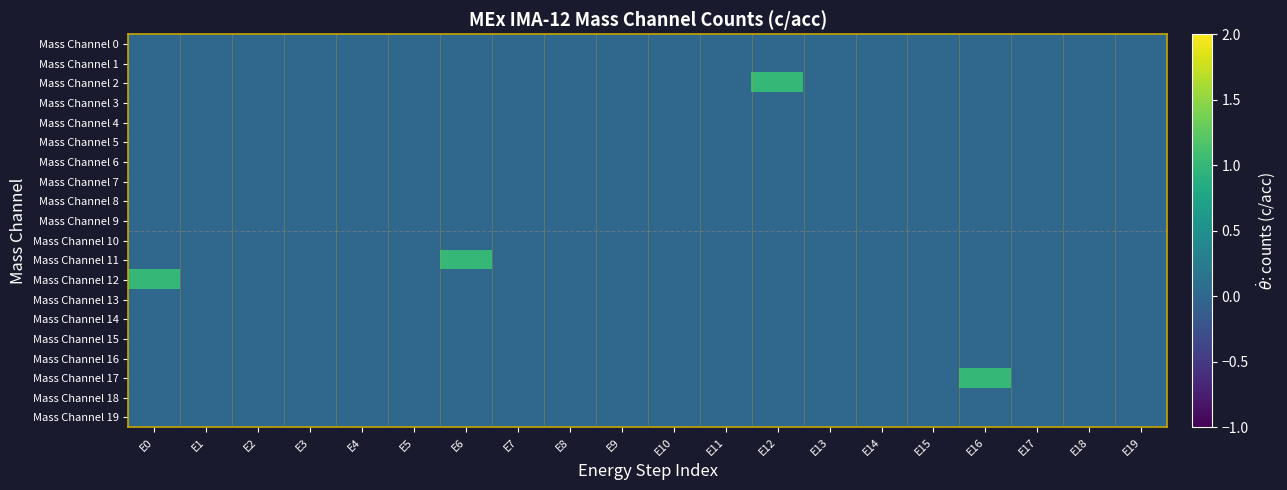

Reading left to right, list all the values displayed in this chart.

Mass Channel 0: E0=0	E1=0	E2=0	E3=0	E4=0	E5=0	E6=0	E7=0	E8=0	E9=0	E10=0	E11=0	E12=0	E13=0	E14=0	E15=0	E16=0	E17=0	E18=0	E19=0
Mass Channel 1: E0=0	E1=0	E2=0	E3=0	E4=0	E5=0	E6=0	E7=0	E8=0	E9=0	E10=0	E11=0	E12=0	E13=0	E14=0	E15=0	E16=0	E17=0	E18=0	E19=0
Mass Channel 2: E0=0	E1=0	E2=0	E3=0	E4=0	E5=0	E6=0	E7=0	E8=0	E9=0	E10=0	E11=0	E12=1	E13=0	E14=0	E15=0	E16=0	E17=0	E18=0	E19=0
Mass Channel 3: E0=0	E1=0	E2=0	E3=0	E4=0	E5=0	E6=0	E7=0	E8=0	E9=0	E10=0	E11=0	E12=0	E13=0	E14=0	E15=0	E16=0	E17=0	E18=0	E19=0
Mass Channel 4: E0=0	E1=0	E2=0	E3=0	E4=0	E5=0	E6=0	E7=0	E8=0	E9=0	E10=0	E11=0	E12=0	E13=0	E14=0	E15=0	E16=0	E17=0	E18=0	E19=0
Mass Channel 5: E0=0	E1=0	E2=0	E3=0	E4=0	E5=0	E6=0	E7=0	E8=0	E9=0	E10=0	E11=0	E12=0	E13=0	E14=0	E15=0	E16=0	E17=0	E18=0	E19=0
Mass Channel 6: E0=0	E1=0	E2=0	E3=0	E4=0	E5=0	E6=0	E7=0	E8=0	E9=0	E10=0	E11=0	E12=0	E13=0	E14=0	E15=0	E16=0	E17=0	E18=0	E19=0
Mass Channel 7: E0=0	E1=0	E2=0	E3=0	E4=0	E5=0	E6=0	E7=0	E8=0	E9=0	E10=0	E11=0	E12=0	E13=0	E14=0	E15=0	E16=0	E17=0	E18=0	E19=0
Mass Channel 8: E0=0	E1=0	E2=0	E3=0	E4=0	E5=0	E6=0	E7=0	E8=0	E9=0	E10=0	E11=0	E12=0	E13=0	E14=0	E15=0	E16=0	E17=0	E18=0	E19=0
Mass Channel 9: E0=0	E1=0	E2=0	E3=0	E4=0	E5=0	E6=0	E7=0	E8=0	E9=0	E10=0	E11=0	E12=0	E13=0	E14=0	E15=0	E16=0	E17=0	E18=0	E19=0
Mass Channel 10: E0=0	E1=0	E2=0	E3=0	E4=0	E5=0	E6=0	E7=0	E8=0	E9=0	E10=0	E11=0	E12=0	E13=0	E14=0	E15=0	E16=0	E17=0	E18=0	E19=0
Mass Channel 11: E0=0	E1=0	E2=0	E3=0	E4=0	E5=0	E6=1	E7=0	E8=0	E9=0	E10=0	E11=0	E12=0	E13=0	E14=0	E15=0	E16=0	E17=0	E18=0	E19=0
Mass Channel 12: E0=1	E1=0	E2=0	E3=0	E4=0	E5=0	E6=0	E7=0	E8=0	E9=0	E10=0	E11=0	E12=0	E13=0	E14=0	E15=0	E16=0	E17=0	E18=0	E19=0
Mass Channel 13: E0=0	E1=0	E2=0	E3=0	E4=0	E5=0	E6=0	E7=0	E8=0	E9=0	E10=0	E11=0	E12=0	E13=0	E14=0	E15=0	E16=0	E17=0	E18=0	E19=0
Mass Channel 14: E0=0	E1=0	E2=0	E3=0	E4=0	E5=0	E6=0	E7=0	E8=0	E9=0	E10=0	E11=0	E12=0	E13=0	E14=0	E15=0	E16=0	E17=0	E18=0	E19=0
Mass Channel 15: E0=0	E1=0	E2=0	E3=0	E4=0	E5=0	E6=0	E7=0	E8=0	E9=0	E10=0	E11=0	E12=0	E13=0	E14=0	E15=0	E16=0	E17=0	E18=0	E19=0
Mass Channel 16: E0=0	E1=0	E2=0	E3=0	E4=0	E5=0	E6=0	E7=0	E8=0	E9=0	E10=0	E11=0	E12=0	E13=0	E14=0	E15=0	E16=0	E17=0	E18=0	E19=0
Mass Channel 17: E0=0	E1=0	E2=0	E3=0	E4=0	E5=0	E6=0	E7=0	E8=0	E9=0	E10=0	E11=0	E12=0	E13=0	E14=0	E15=0	E16=1	E17=0	E18=0	E19=0
Mass Channel 18: E0=0	E1=0	E2=0	E3=0	E4=0	E5=0	E6=0	E7=0	E8=0	E9=0	E10=0	E11=0	E12=0	E13=0	E14=0	E15=0	E16=0	E17=0	E18=0	E19=0
Mass Channel 19: E0=0	E1=0	E2=0	E3=0	E4=0	E5=0	E6=0	E7=0	E8=0	E9=0	E10=0	E11=0	E12=0	E13=0	E14=0	E15=0	E16=0	E17=0	E18=0	E19=0